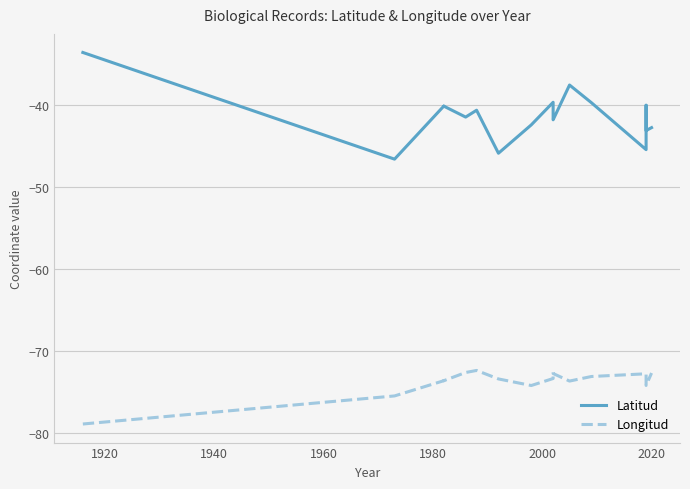

How many data points in Latitud are above -41?

9